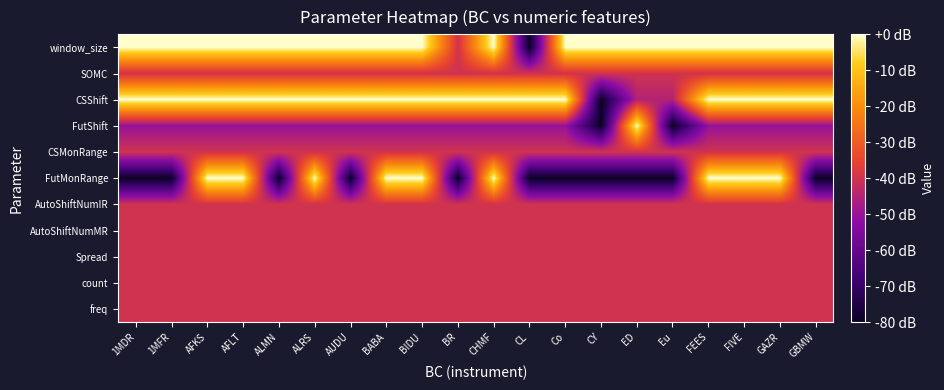

Reading left to right, list all the values displayed in this chart.

freq: 1MDR=-40.0	1MFR=-40.0	AFKS=-40.0	AFLT=-40.0	ALMN=-40.0	ALRS=-40.0	AUDU=-40.0	BABA=-40.0	BIDU=-40.0	BR=-40.0	CHMF=-40.0	CL=-40.0	Co=-40.0	CY=-40.0	ED=-40.0	Eu=-40.0	FEES=-40.0	FIVE=-40.0	GAZR=-40.0	GBMW=-40.0
count: 1MDR=-40.0	1MFR=-40.0	AFKS=-40.0	AFLT=-40.0	ALMN=-40.0	ALRS=-40.0	AUDU=-40.0	BABA=-40.0	BIDU=-40.0	BR=-40.0	CHMF=-40.0	CL=-40.0	Co=-40.0	CY=-40.0	ED=-40.0	Eu=-40.0	FEES=-40.0	FIVE=-40.0	GAZR=-40.0	GBMW=-40.0
Spread: 1MDR=-40.0	1MFR=-40.0	AFKS=-40.0	AFLT=-40.0	ALMN=-40.0	ALRS=-40.0	AUDU=-40.0	BABA=-40.0	BIDU=-40.0	BR=-40.0	CHMF=-40.0	CL=-40.0	Co=-40.0	CY=-40.0	ED=-40.0	Eu=-40.0	FEES=-40.0	FIVE=-40.0	GAZR=-40.0	GBMW=-40.0
AutoShiftNumMR: 1MDR=-40.0	1MFR=-40.0	AFKS=-40.0	AFLT=-40.0	ALMN=-40.0	ALRS=-40.0	AUDU=-40.0	BABA=-40.0	BIDU=-40.0	BR=-40.0	CHMF=-40.0	CL=-40.0	Co=-40.0	CY=-40.0	ED=-40.0	Eu=-40.0	FEES=-40.0	FIVE=-40.0	GAZR=-40.0	GBMW=-40.0
AutoShiftNumIR: 1MDR=-40.0	1MFR=-40.0	AFKS=-40.0	AFLT=-40.0	ALMN=-40.0	ALRS=-40.0	AUDU=-40.0	BABA=-40.0	BIDU=-40.0	BR=-40.0	CHMF=-40.0	CL=-40.0	Co=-40.0	CY=-40.0	ED=-40.0	Eu=-40.0	FEES=-40.0	FIVE=-40.0	GAZR=-40.0	GBMW=-40.0
FutMonRange: 1MDR=-80.0	1MFR=-80.0	AFKS=0.0	AFLT=0.0	ALMN=-80.0	ALRS=0.0	AUDU=-80.0	BABA=0.0	BIDU=0.0	BR=-80.0	CHMF=0.0	CL=-80.0	Co=-80.0	CY=-80.0	ED=-80.0	Eu=-80.0	FEES=0.0	FIVE=0.0	GAZR=0.0	GBMW=-80.0
CSMonRange: 1MDR=-40.0	1MFR=-40.0	AFKS=-40.0	AFLT=-40.0	ALMN=-40.0	ALRS=-40.0	AUDU=-40.0	BABA=-40.0	BIDU=-40.0	BR=-40.0	CHMF=-40.0	CL=-40.0	Co=-40.0	CY=-40.0	ED=-40.0	Eu=-40.0	FEES=-40.0	FIVE=-40.0	GAZR=-40.0	GBMW=-40.0
FutShift: 1MDR=-50.0	1MFR=-50.0	AFKS=-50.0	AFLT=-50.0	ALMN=-50.0	ALRS=-50.0	AUDU=-50.0	BABA=-50.0	BIDU=-50.0	BR=-50.0	CHMF=-50.0	CL=-50.0	Co=-50.0	CY=-80.0	ED=0.0	Eu=-80.0	FEES=-50.0	FIVE=-50.0	GAZR=-50.0	GBMW=-50.0
CSShift: 1MDR=0.0	1MFR=0.0	AFKS=0.0	AFLT=0.0	ALMN=0.0	ALRS=0.0	AUDU=0.0	BABA=0.0	BIDU=0.0	BR=0.0	CHMF=0.0	CL=0.0	Co=0.0	CY=-80.0	ED=-45.0	Eu=-45.0	FEES=0.0	FIVE=0.0	GAZR=0.0	GBMW=0.0
SOMC: 1MDR=-40.0	1MFR=-40.0	AFKS=-40.0	AFLT=-40.0	ALMN=-40.0	ALRS=-40.0	AUDU=-40.0	BABA=-40.0	BIDU=-40.0	BR=-40.0	CHMF=-40.0	CL=-40.0	Co=-40.0	CY=-40.0	ED=-40.0	Eu=-40.0	FEES=-40.0	FIVE=-40.0	GAZR=-40.0	GBMW=-40.0
window_size: 1MDR=0.0	1MFR=0.0	AFKS=0.0	AFLT=0.0	ALMN=0.0	ALRS=0.0	AUDU=0.0	BABA=0.0	BIDU=0.0	BR=-40.0	CHMF=0.0	CL=-80.0	Co=0.0	CY=0.0	ED=0.0	Eu=0.0	FEES=0.0	FIVE=0.0	GAZR=0.0	GBMW=0.0